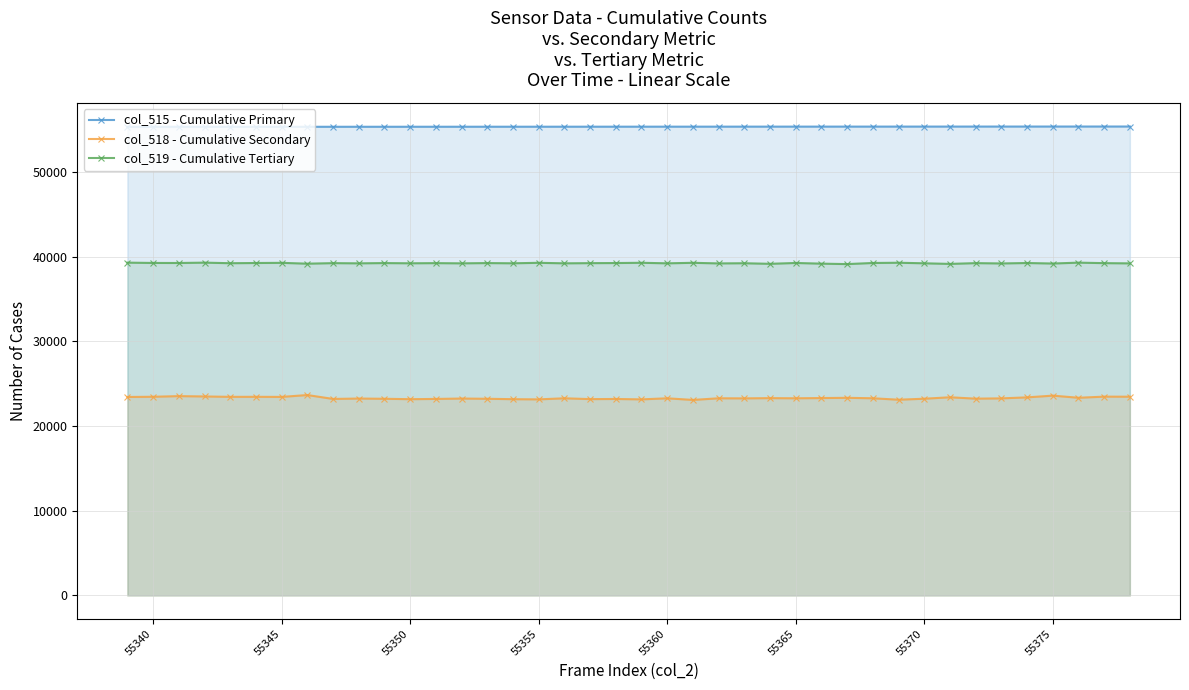

What is the minimum value for col_518 - Cumulative Secondary?

23091